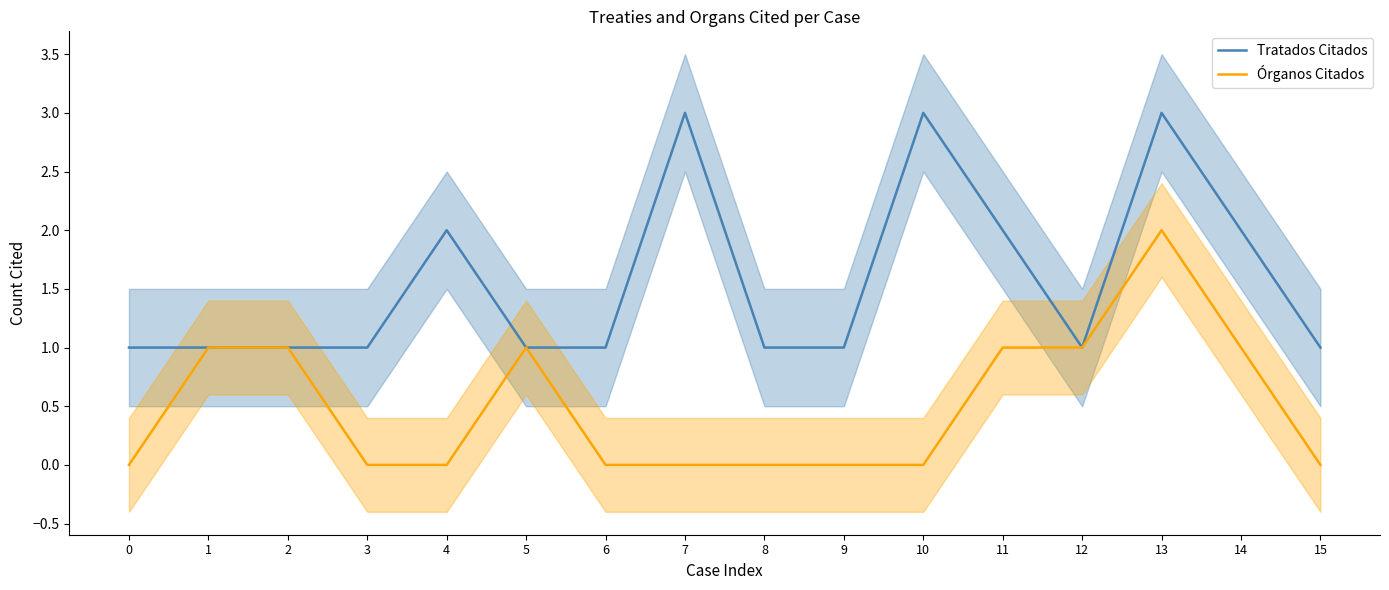

How many lines are shown in the chart?

2